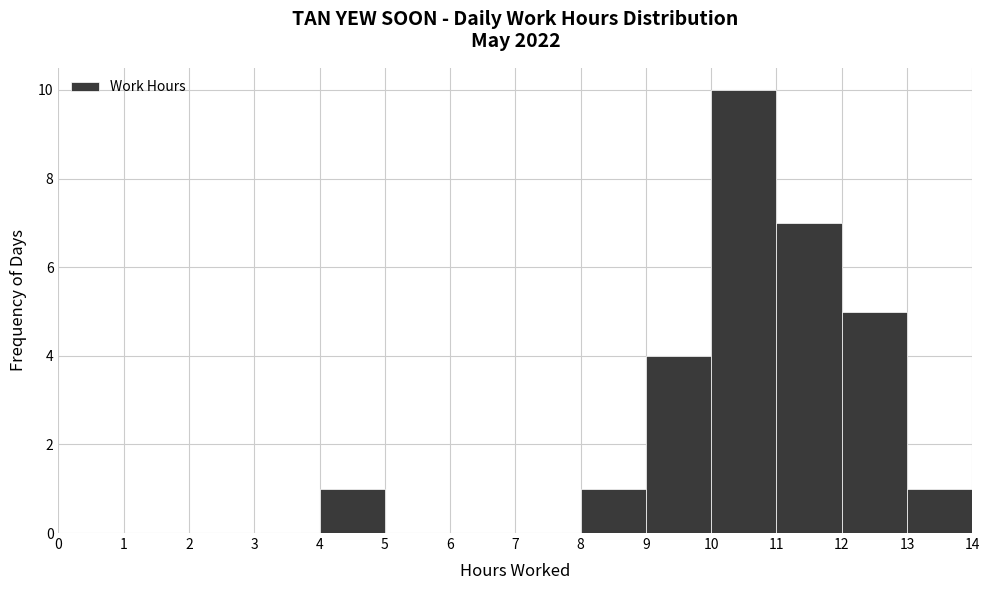

Which range on the x-axis has the tallest bar?

10 to 11